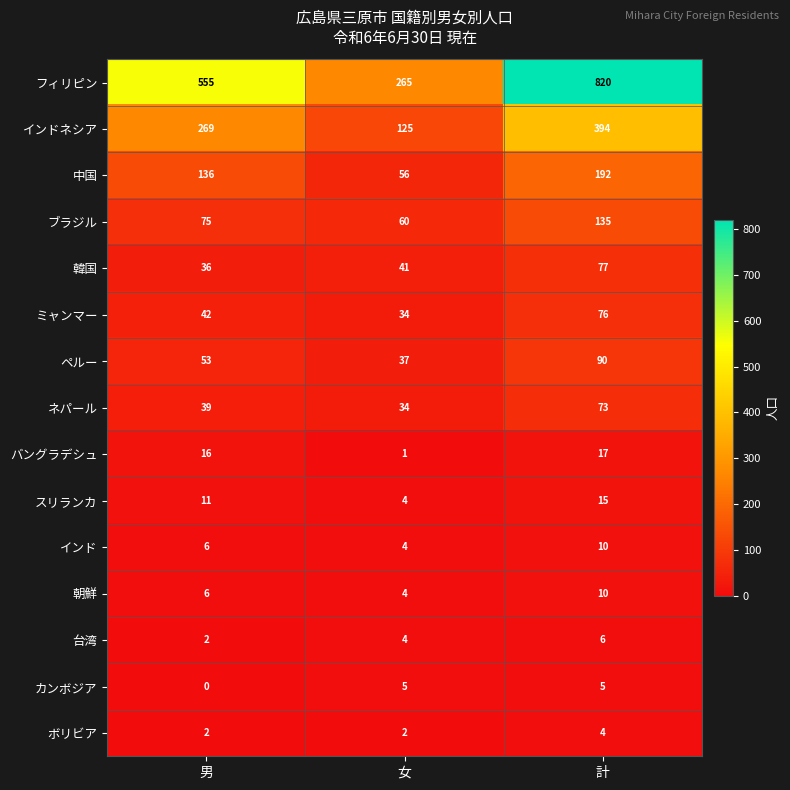

Rank the categories by バングラデシュ value from highest to lowest.

計, 男, 女